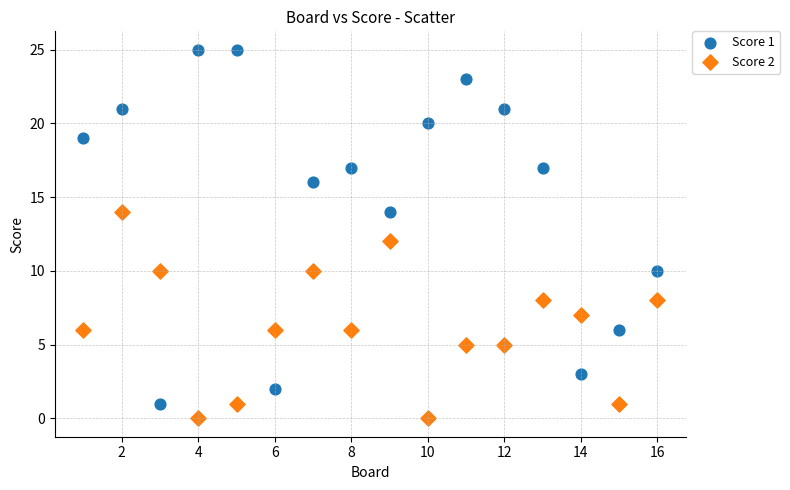

What are all the series names shown in the legend?

Score 1, Score 2